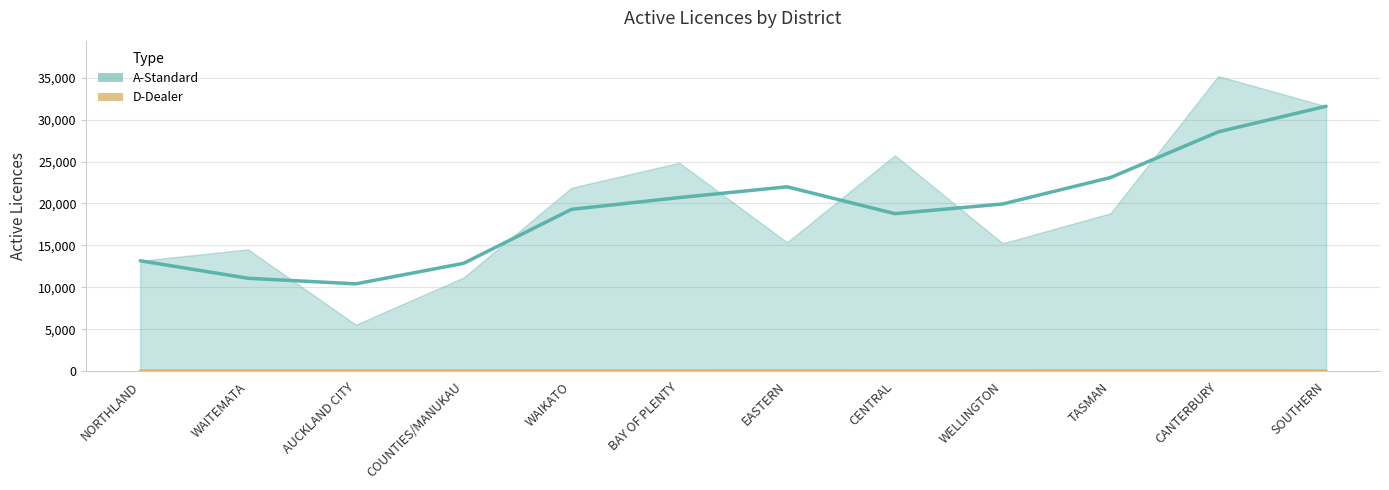

Reading left to right, transcribe all the data shown in this chart.

A-Standard: 13177	14530	5562	11186	21873	24852	15376	25734	15256	18835	35175	31584
D-Dealer: 21	27	17	25	23	47	27	39	29	29	58	31